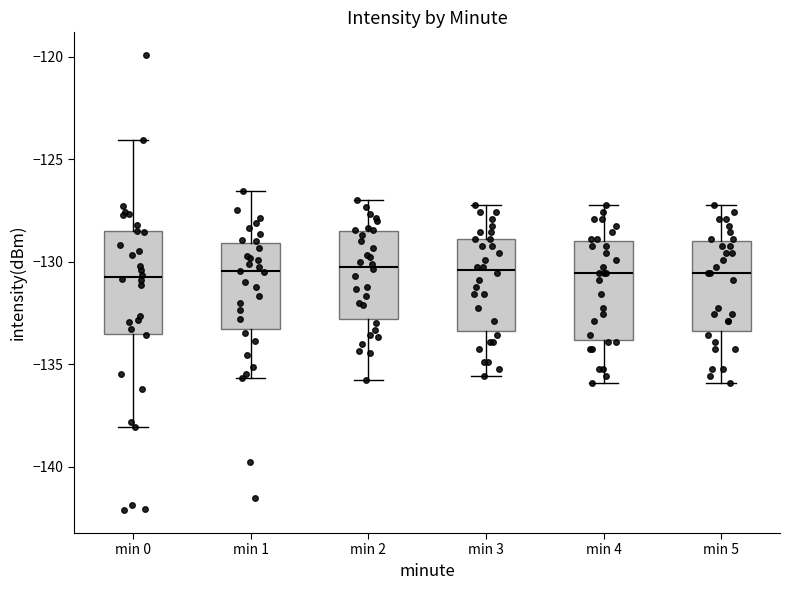

Where does the median line of the box for min 4 sit on the y-axis? The values are not printed on the chart, so give them approximately, as read against the axis.

-130.5